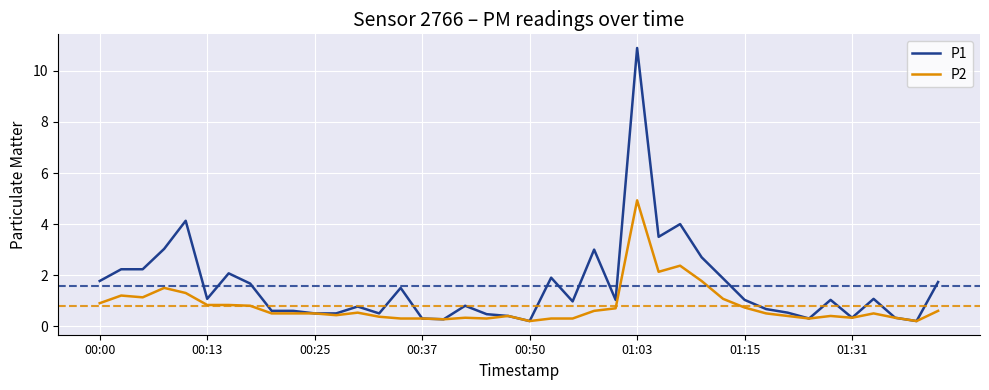

Which series has the widest spread of values?

P1